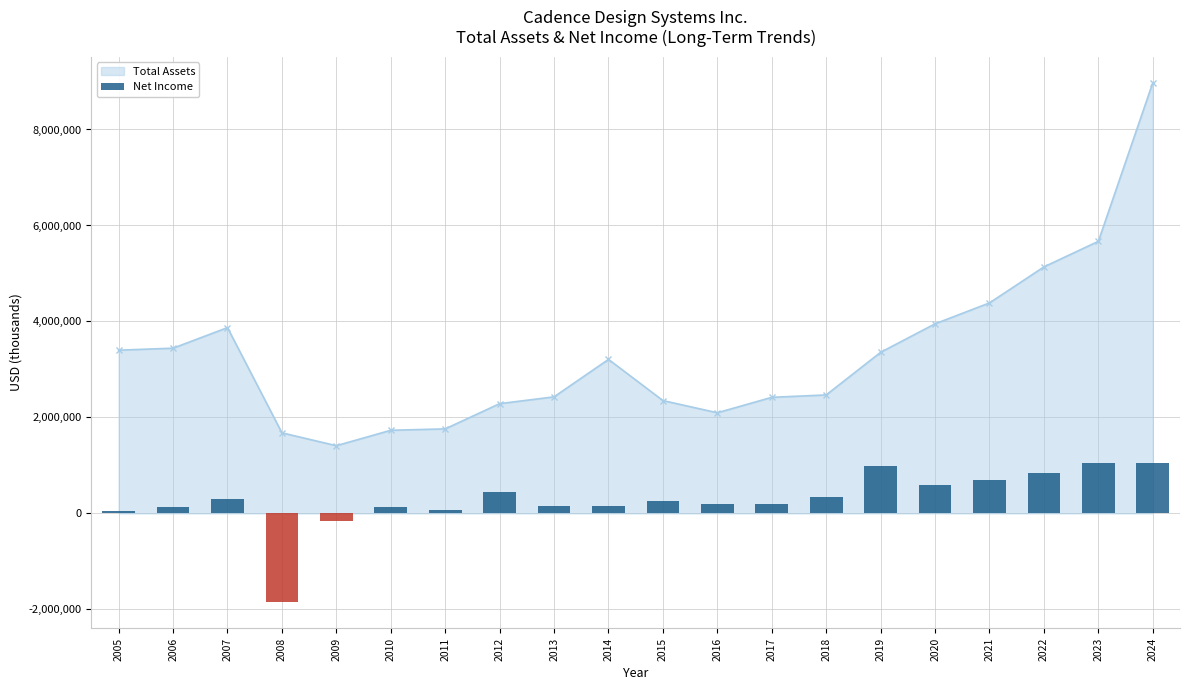

What is the average value?

283634